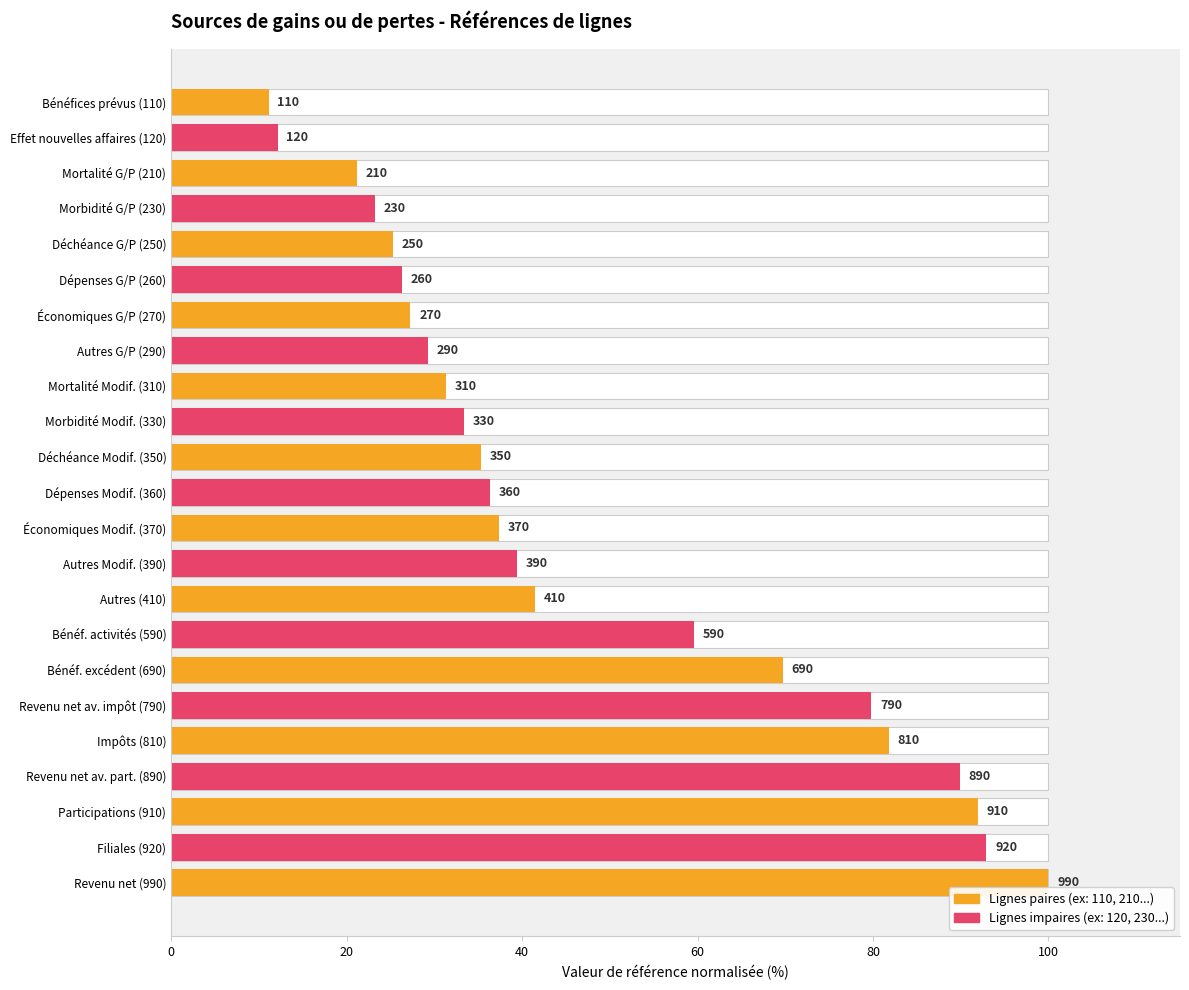

Does the chart contain any negative values?

No